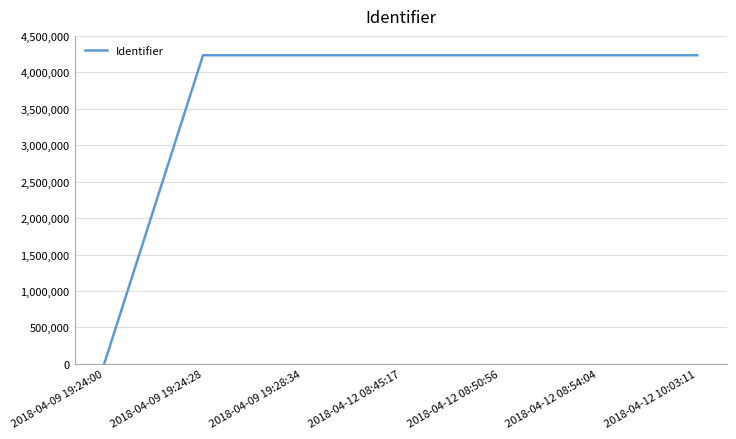

Where is the data nearest to the value 2117182?

2018-04-09 19:24:28